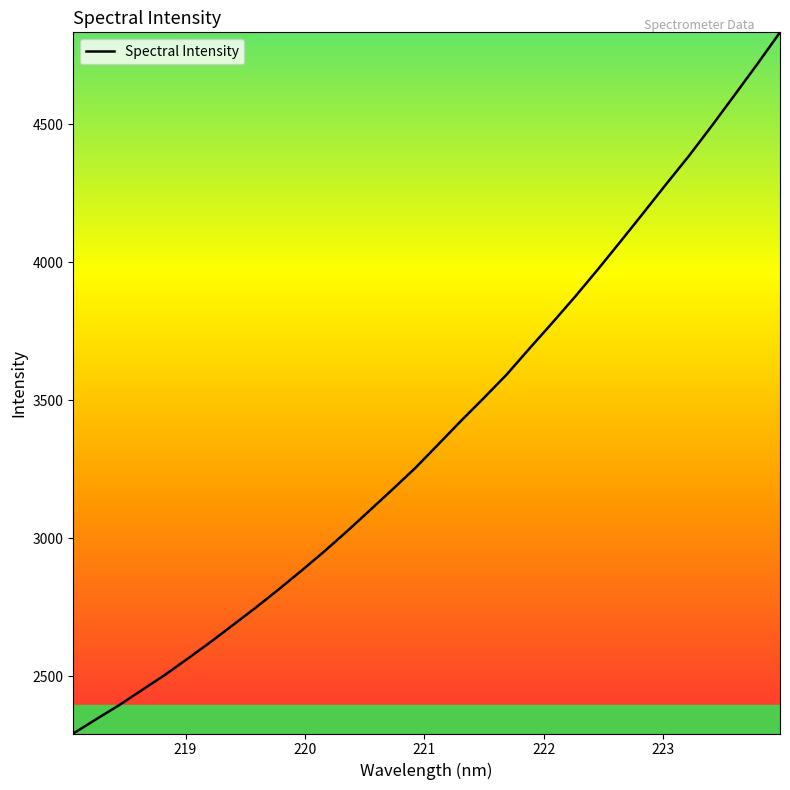

What is the difference between the maximum and minimum values?

2542.4